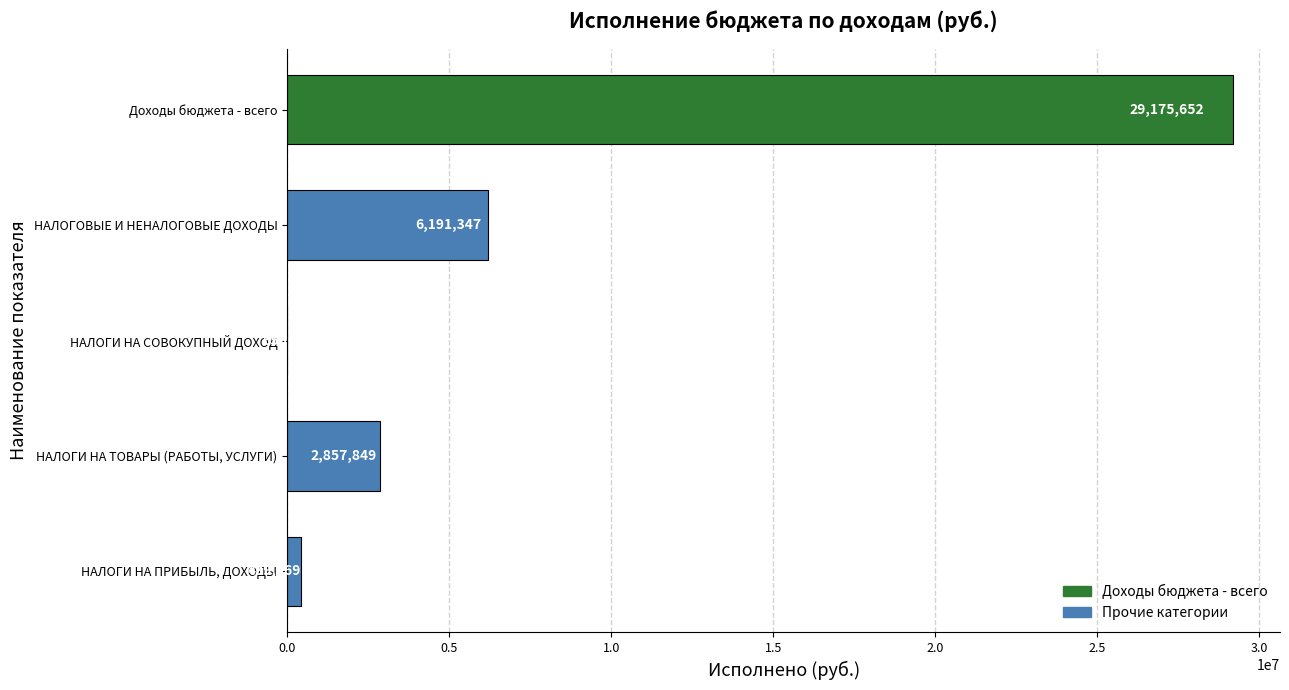

The chart shows a value of 3290787.6 at НАЛОГОВЫЕ И НЕНАЛОГОВЫЕ ДОХОДЫ. True or false?

False